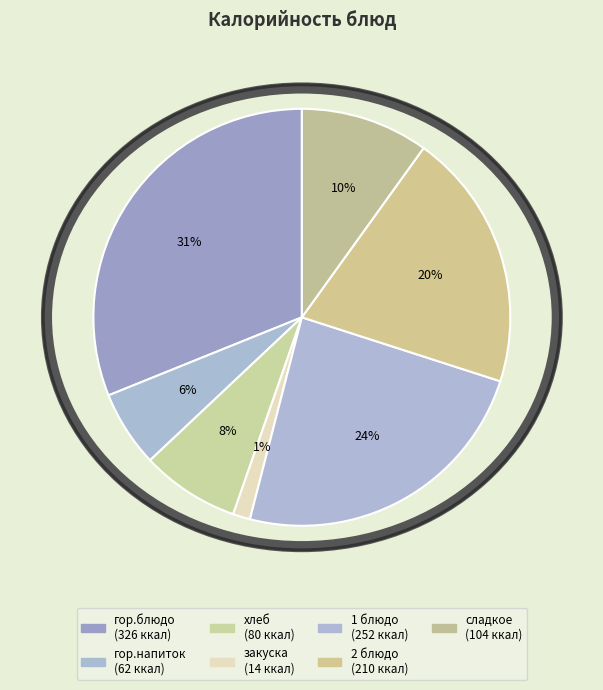

How many slices are in this pie chart?

7